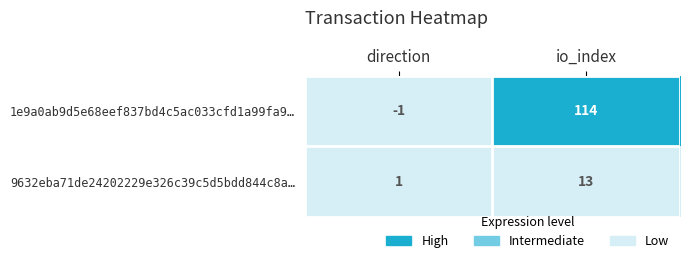

Which series has the widest spread of values?

1e9a0ab9d5e68eef837bd4c5ac033cfd1a99fa9…